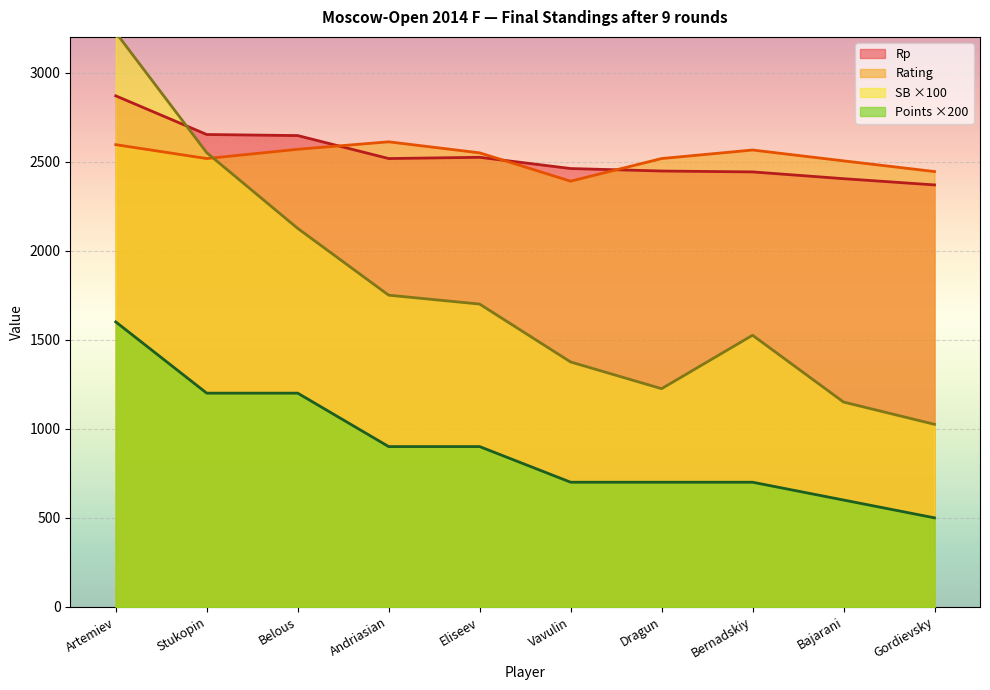

At which category does the chart reach its peak across all series?

Artemiev